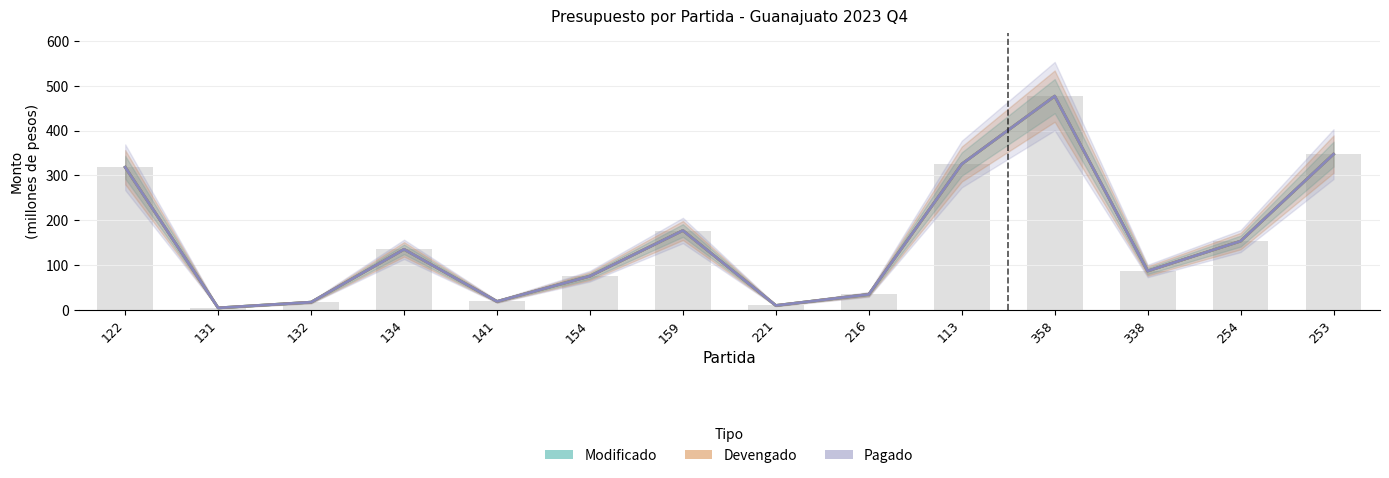

Reading left to right, what are all the values shown in this chart?

Modificado: 122=318.2	131=4.2	132=17.0	134=134.9	141=18.6	154=75.1	159=177.0	221=9.6	216=34.3	113=325.2	358=476.9	338=86.6	254=153.2	253=347.4
Devengado: 122=318.2	131=4.2	132=17.0	134=134.9	141=18.6	154=75.1	159=177.0	221=9.6	216=34.3	113=325.2	358=476.9	338=86.6	254=153.2	253=347.4
Pagado: 122=318.2	131=4.2	132=17.0	134=134.9	141=18.6	154=75.1	159=177.0	221=9.6	216=34.3	113=325.2	358=476.9	338=86.6	254=153.2	253=347.4